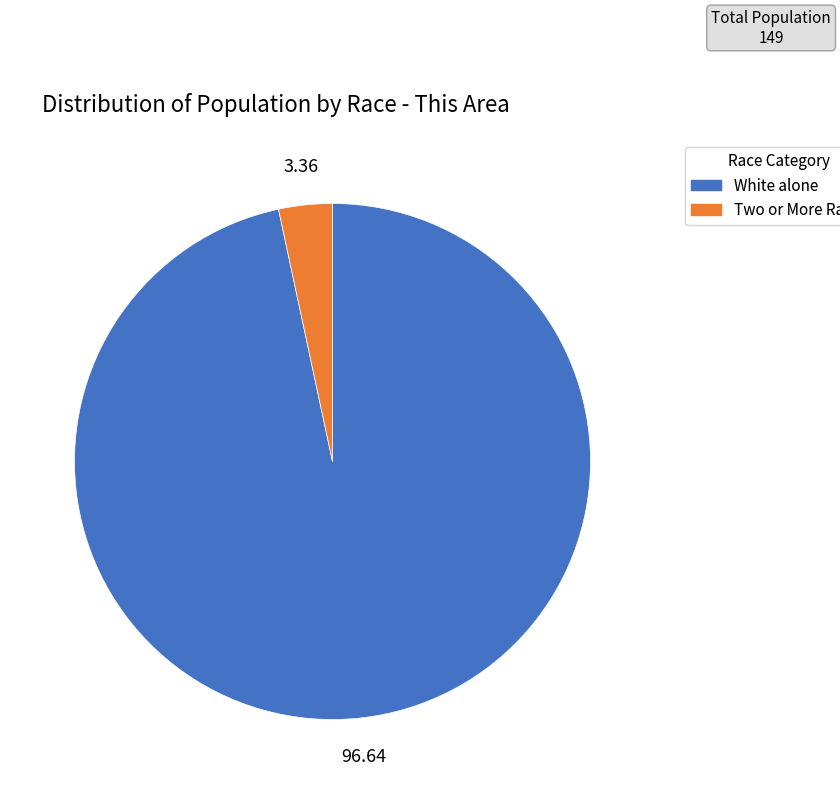

Does White alone represent more than half of the total?

Yes